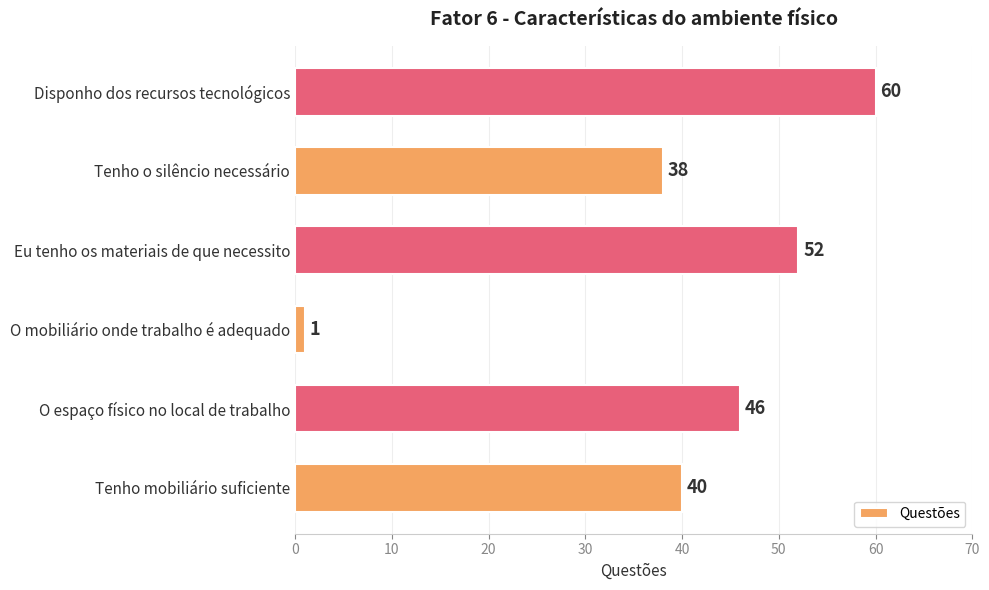

List the labels in order of value, smallest first.

O mobiliário onde trabalho é adequado, Tenho o silêncio necessário, Tenho mobiliário suficiente, O espaço físico no local de trabalho, Eu tenho os materiais de que necessito, Disponho dos recursos tecnológicos